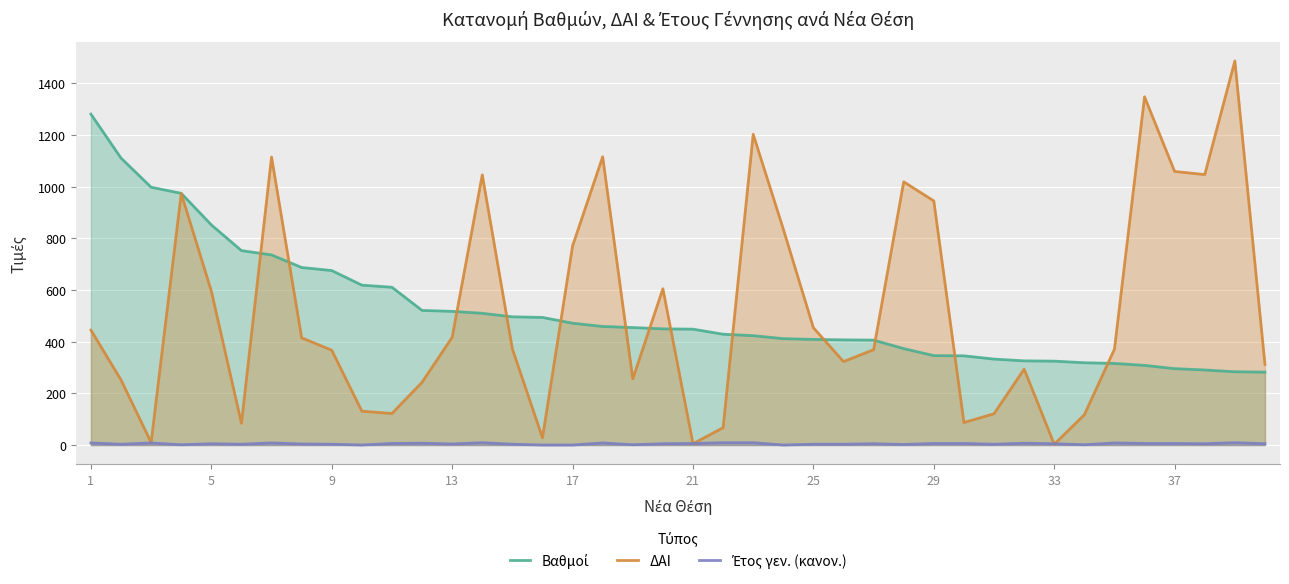

What is the average value of the Έτος γεν. (κανον.) series?

4.8